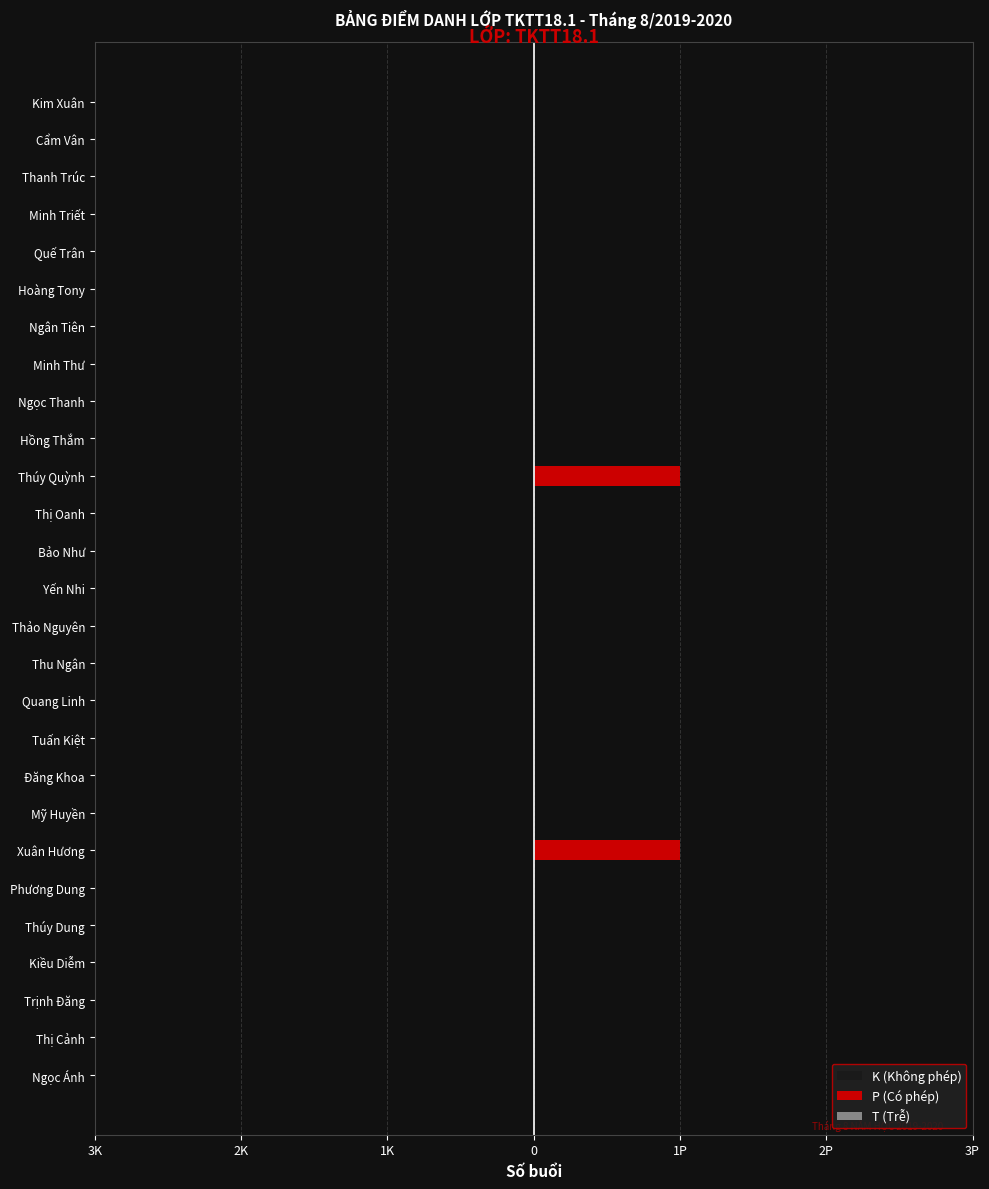

How many bars are there in total?

81